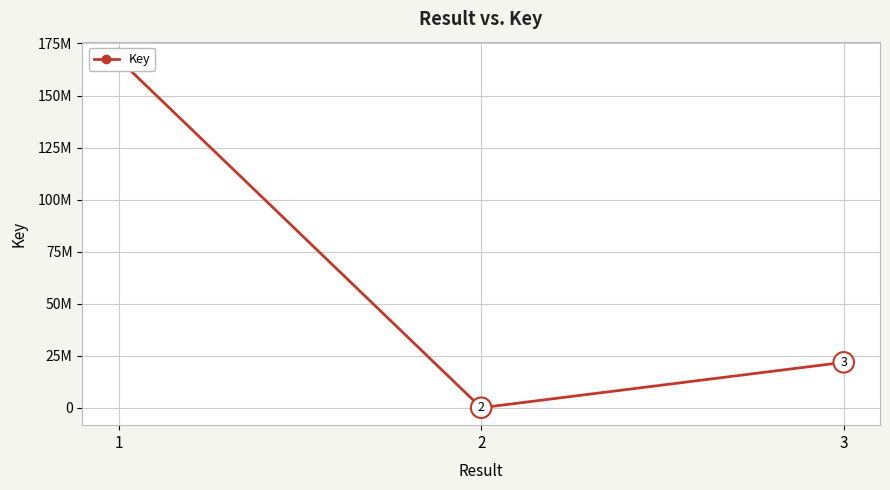

Reading left to right, transcribe all the data shown in this chart.

1=167505332	2=1649	3=21810752